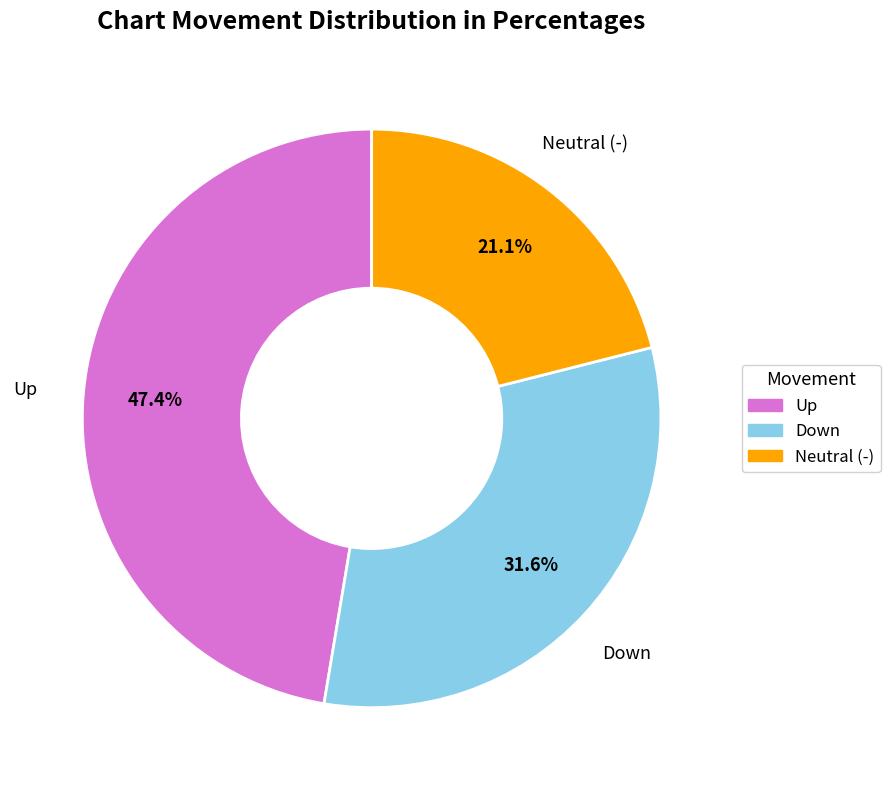

What portion of the pie excludes Up?

52.6%